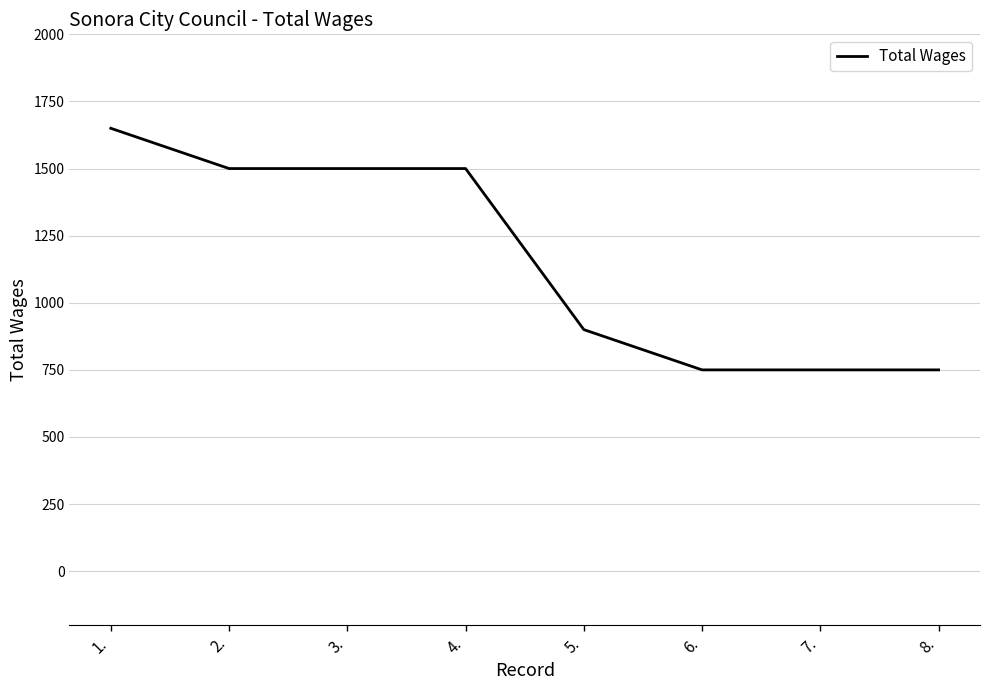

At which label does the data first exceed 1500?

1.